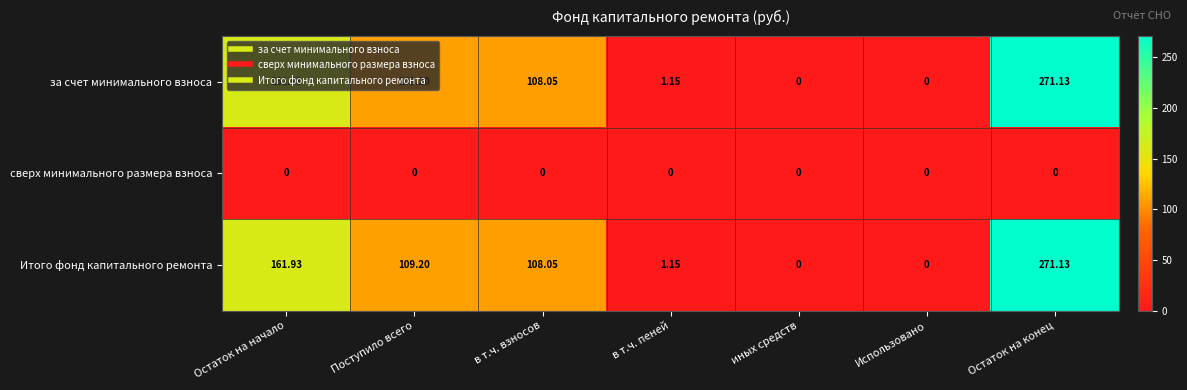

Count the number of categories in the chart.

7